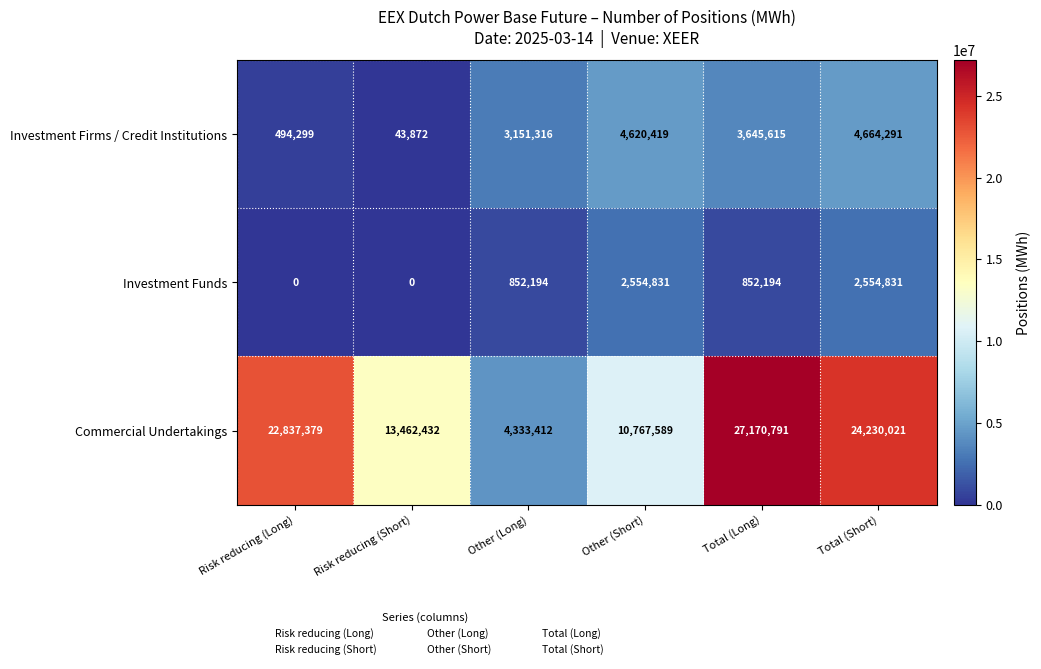

At which label does Investment Firms / Credit Institutions first exceed 3645615?

Other (Short)